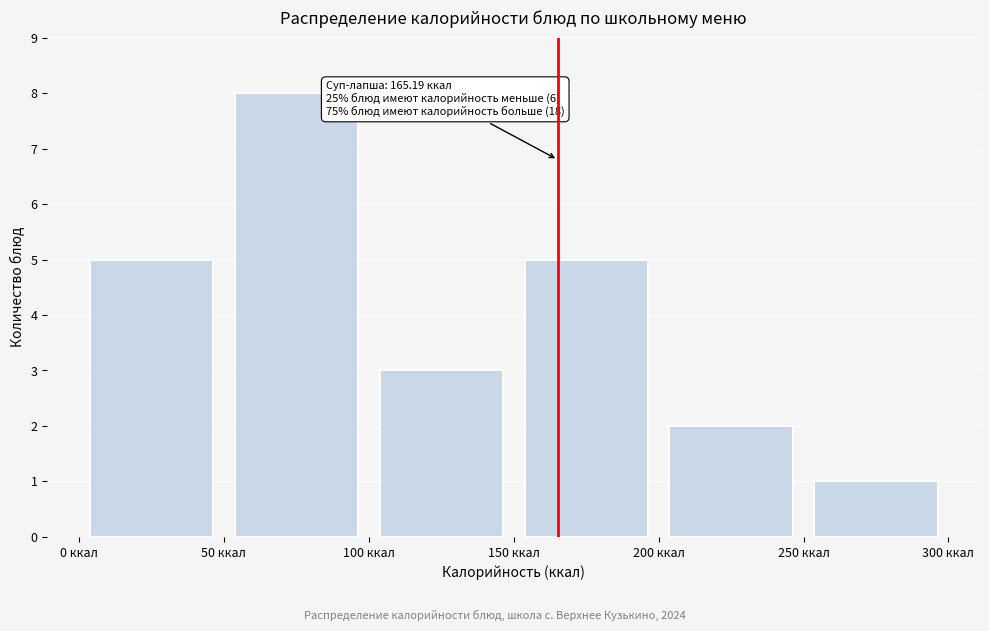

Over which range of the x-axis is the bar tallest?

50 to 100